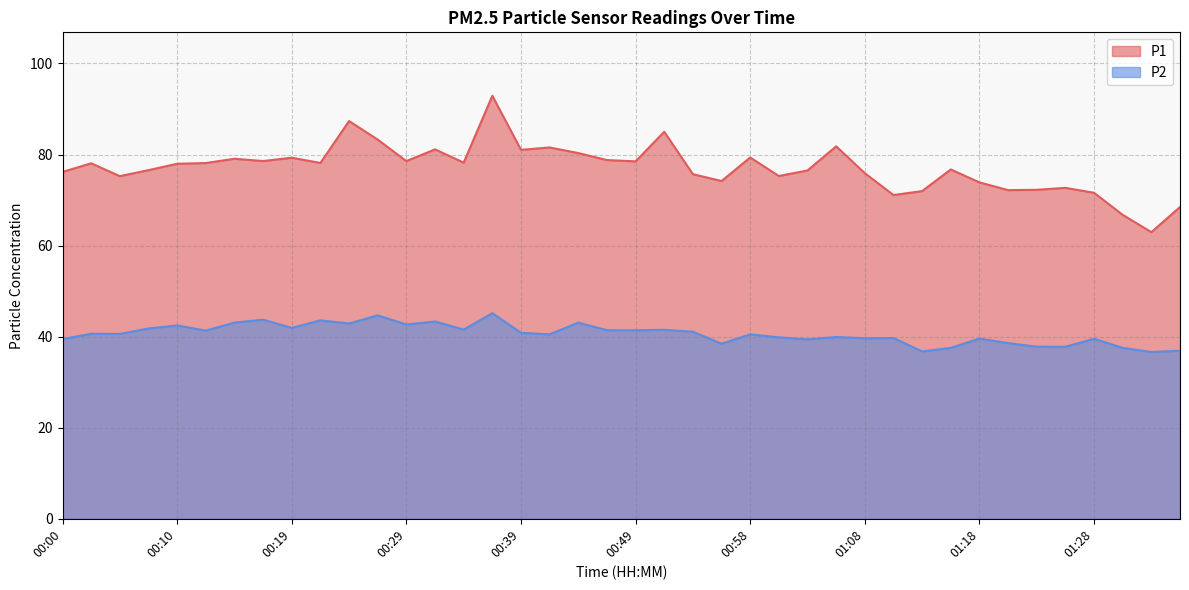

What is the average value of the P2 series?

40.6